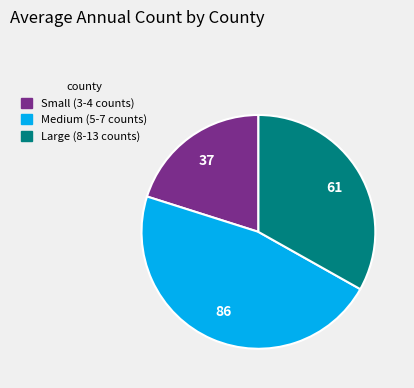

Is there a majority slice in this chart?

No